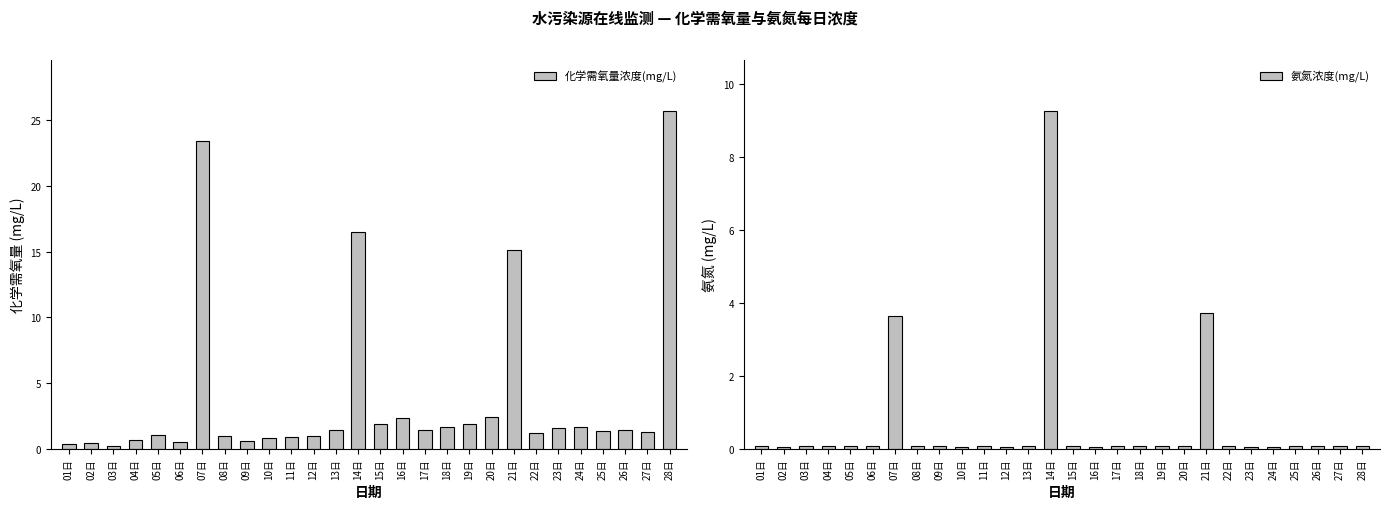

Reading left to right, transcribe all the data shown in this chart.

化学需氧量浓度(mg/L): 0.4	0.4	0.2	0.7	1.1	0.6	23.4	1.0	0.6	0.9	0.9	1.0	1.5	16.5	1.9	2.4	1.5	1.7	1.9	2.4	15.1	1.2	1.6	1.7	1.4	1.4	1.3	25.7
氨氮浓度(mg/L): 0.1	0.1	0.1	0.1	0.1	0.1	3.7	0.1	0.1	0.1	0.1	0.1	0.1	9.3	0.1	0.1	0.1	0.1	0.1	0.1	3.7	0.1	0.1	0.1	0.1	0.1	0.1	0.1